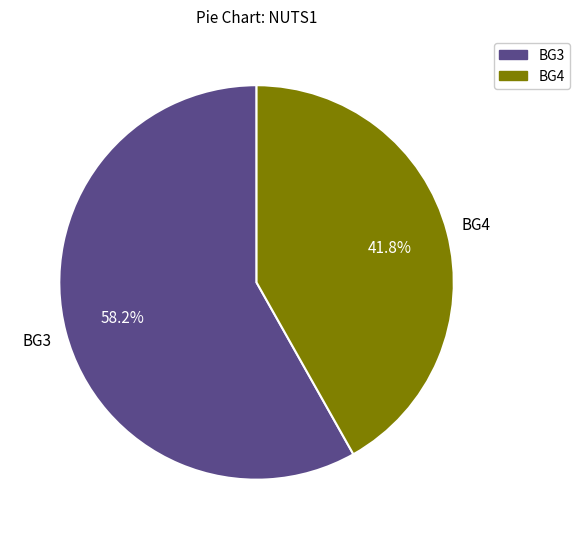

Is there a majority slice in this chart?

Yes